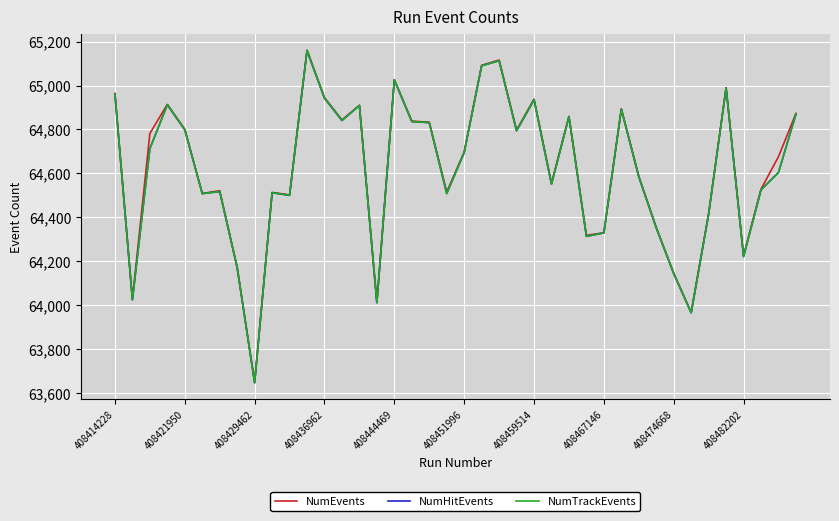

How many interior local peaks does the NumEvents series have?

11